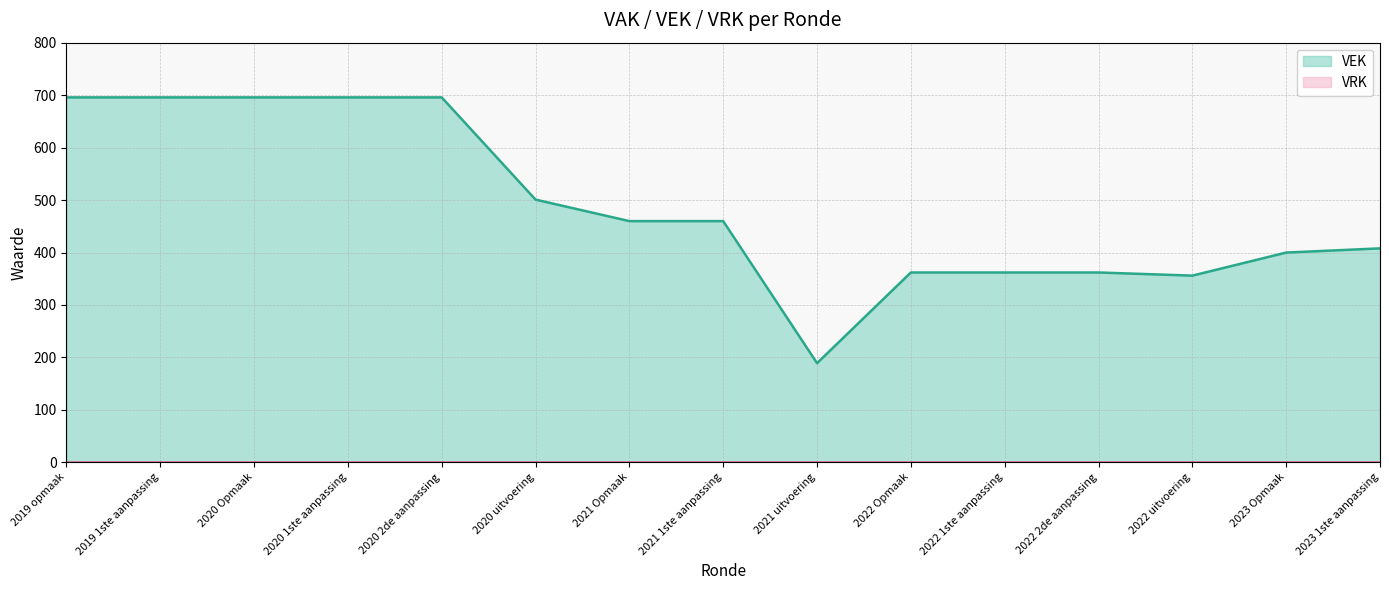

Rank the categories by value from lowest to highest.

2021 uitvoering, 2022 uitvoering, 2022 Opmaak, 2022 1ste aanpassing, 2022 2de aanpassing, 2023 Opmaak, 2023 1ste aanpassing, 2021 Opmaak, 2021 1ste aanpassing, 2020 uitvoering, 2019 opmaak, 2019 1ste aanpassing, 2020 Opmaak, 2020 1ste aanpassing, 2020 2de aanpassing